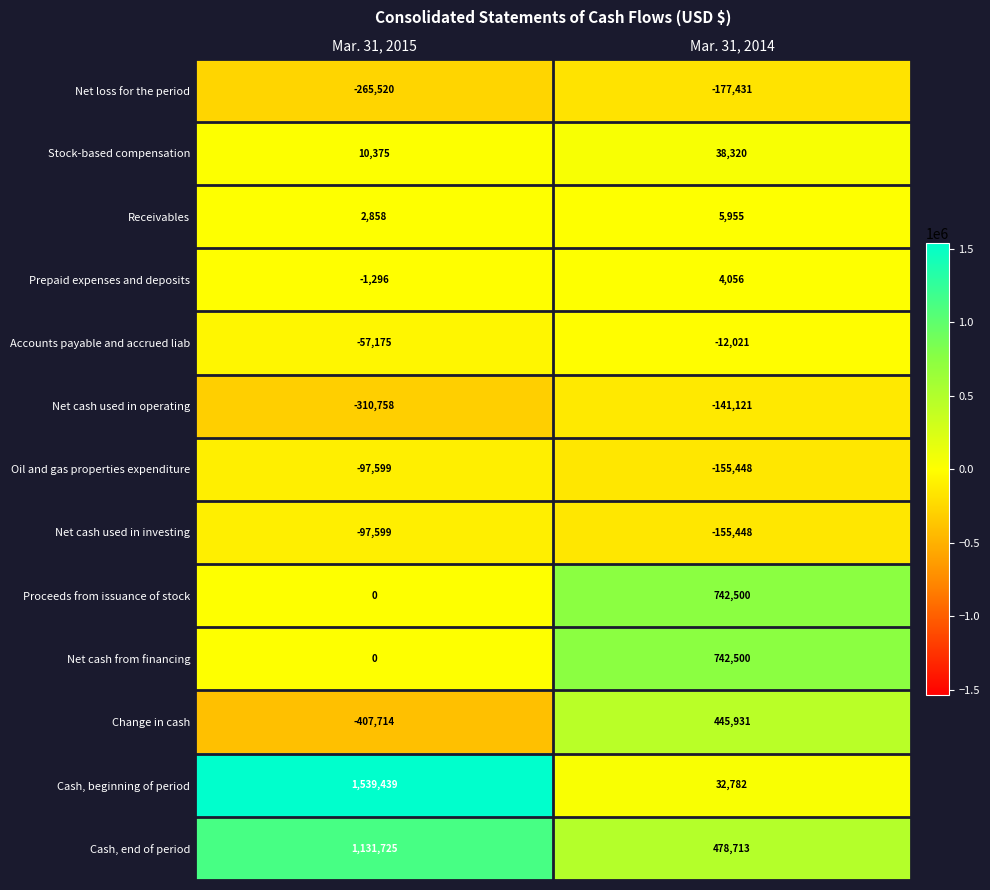

Which category has the highest value across all series?

Mar. 31, 2015